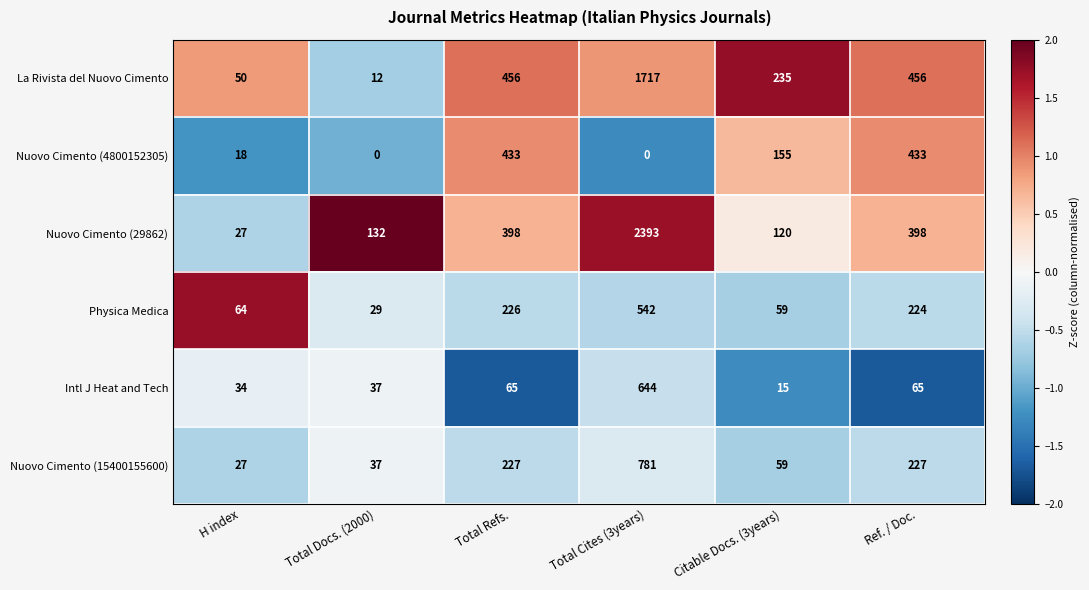

What is the difference between the maximum and minimum values in the La Rivista del Nuovo Cimento series?

1705